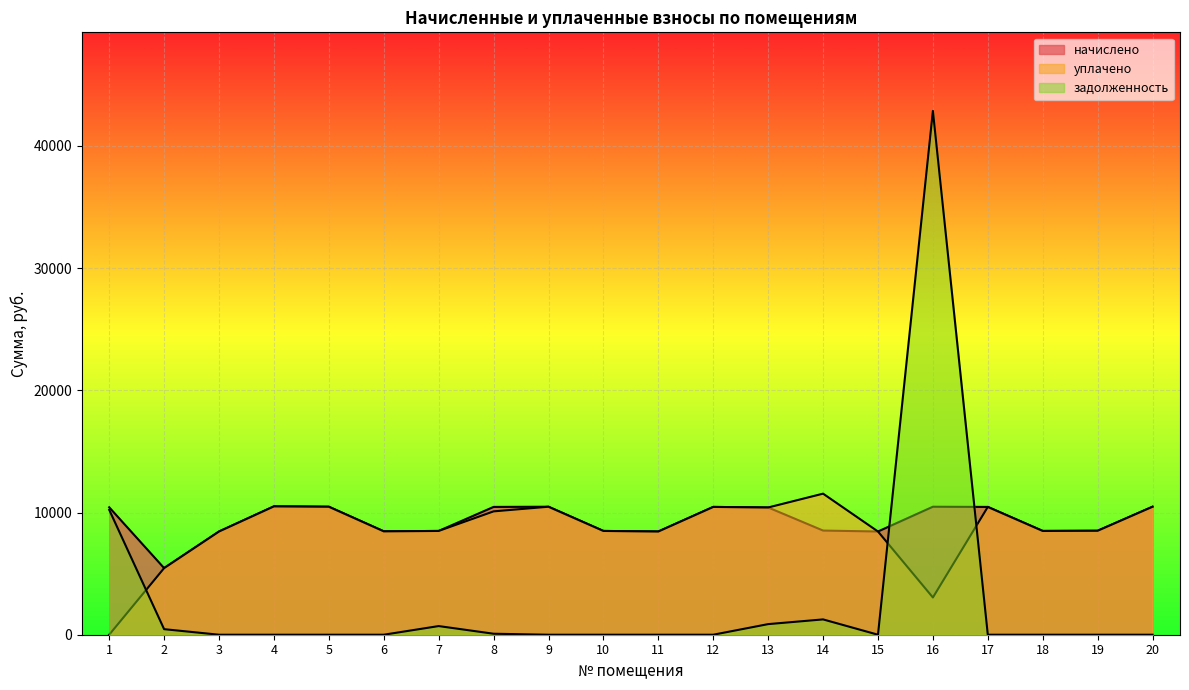

What is the value of the уплачено point at the 4th from the left?

10506.2